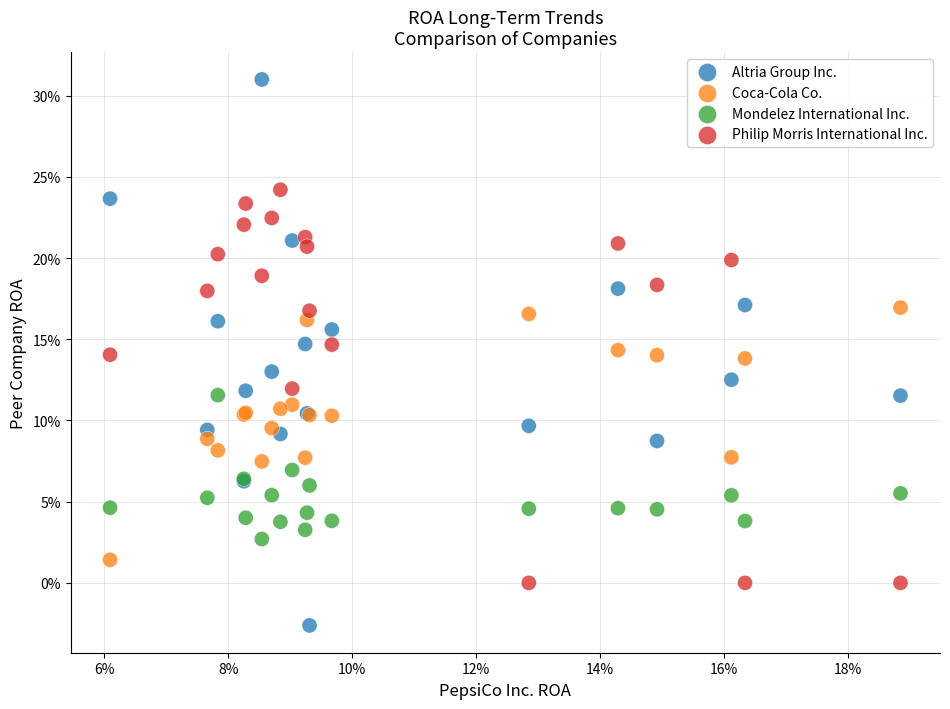

What are all the series names shown in the legend?

Altria Group Inc., Coca-Cola Co., Mondelez International Inc., Philip Morris International Inc.